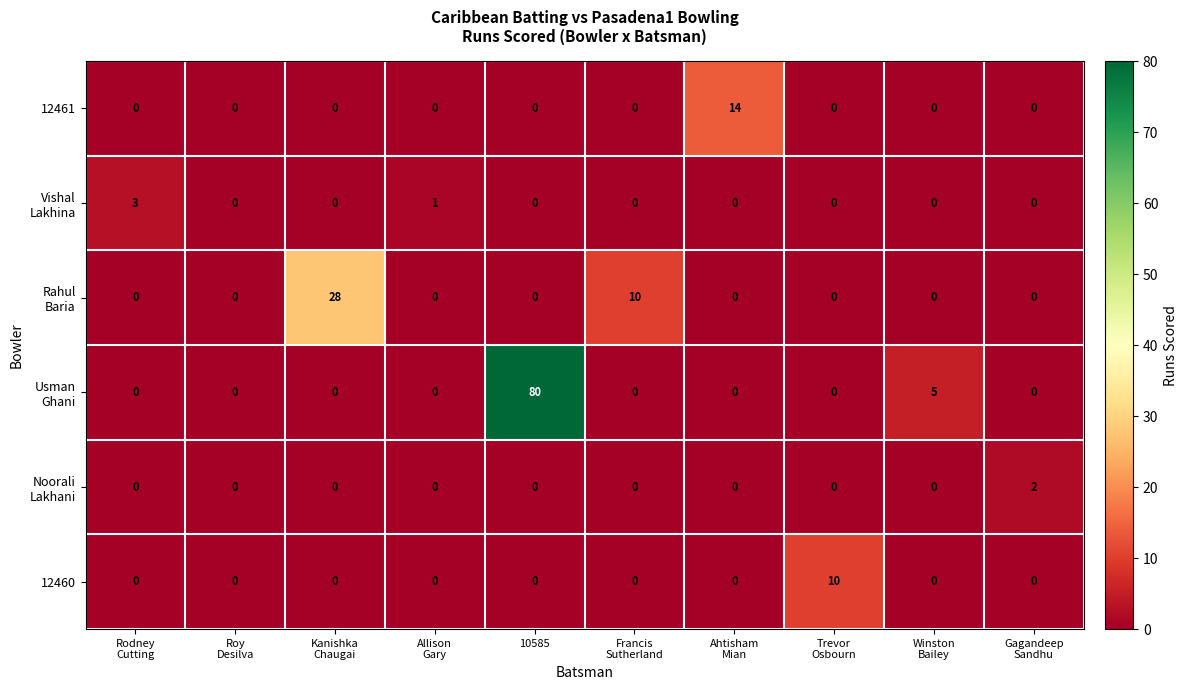

Which label corresponds to the largest value in the chart?

10585